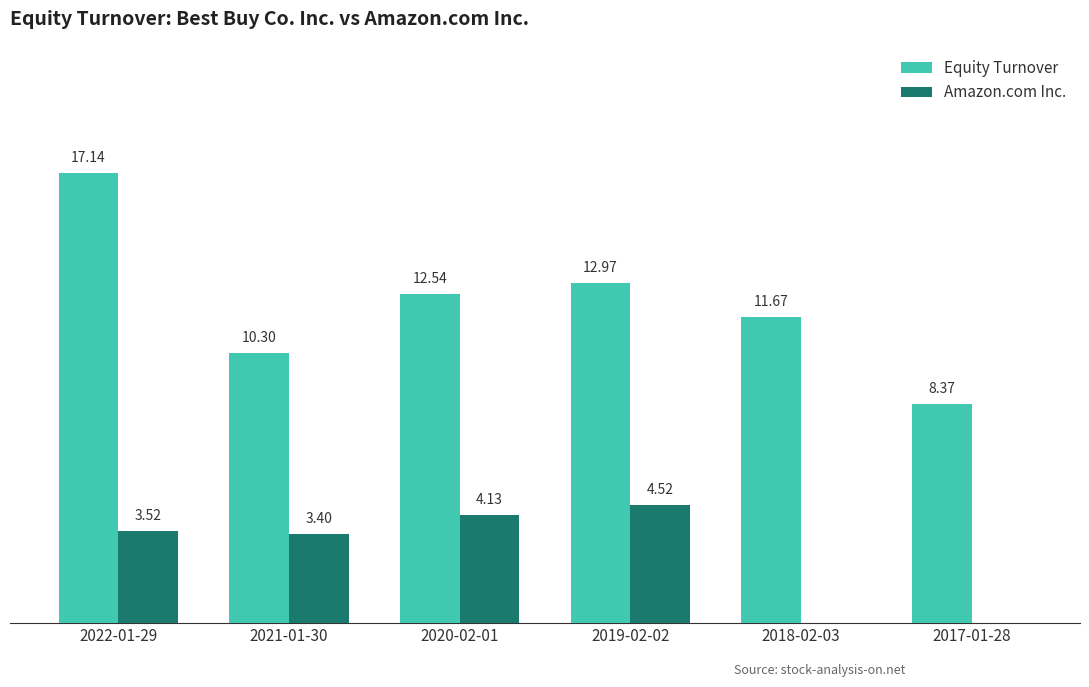

What are all the series names shown in the legend?

Equity Turnover, Amazon.com Inc.